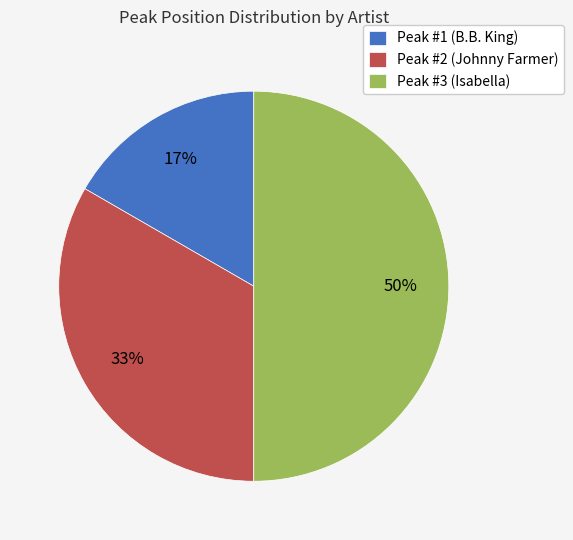

To the nearest percent, what is the average slice percentage?

33%